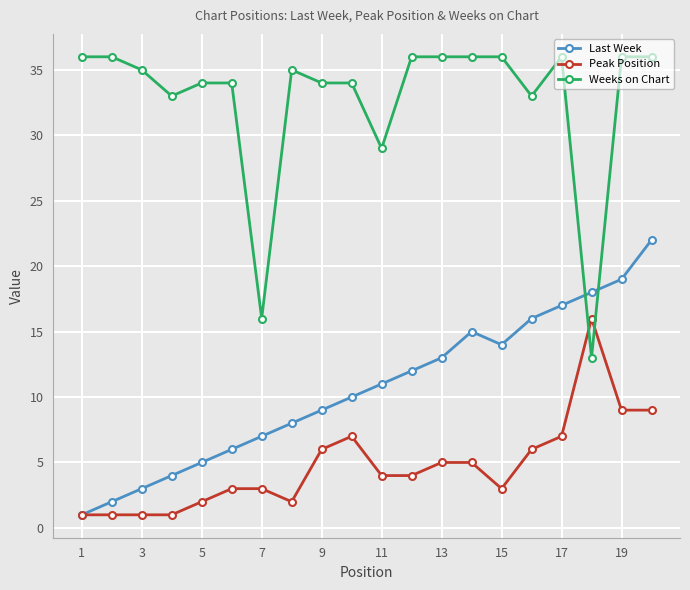

Which series ends up on top after the final intersection of Last Week and Weeks on Chart?

Weeks on Chart